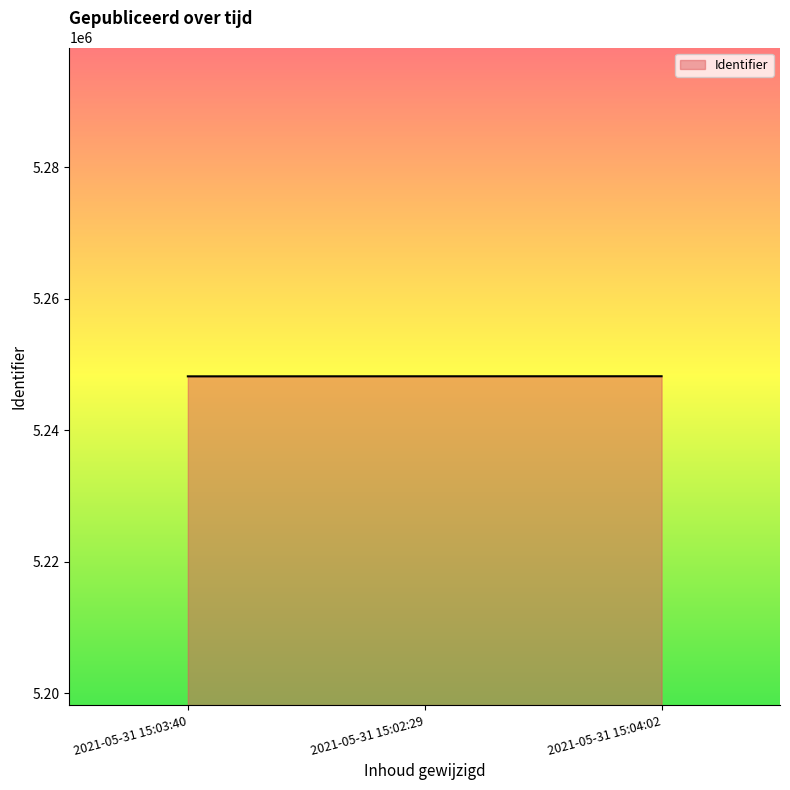

What value does the data have at 2021-05-31 15:03:40, to the nearest 5?

5248225